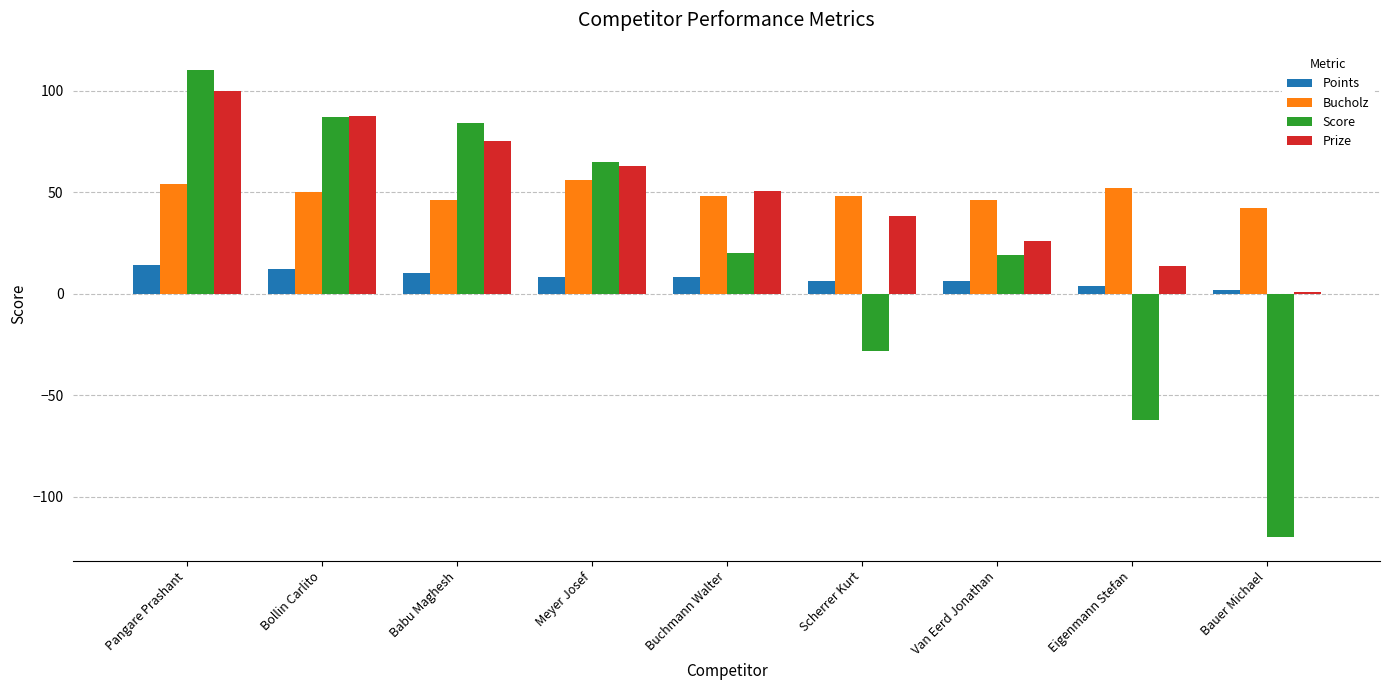

What is the difference between the maximum and minimum values in the Bucholz series?

14.0